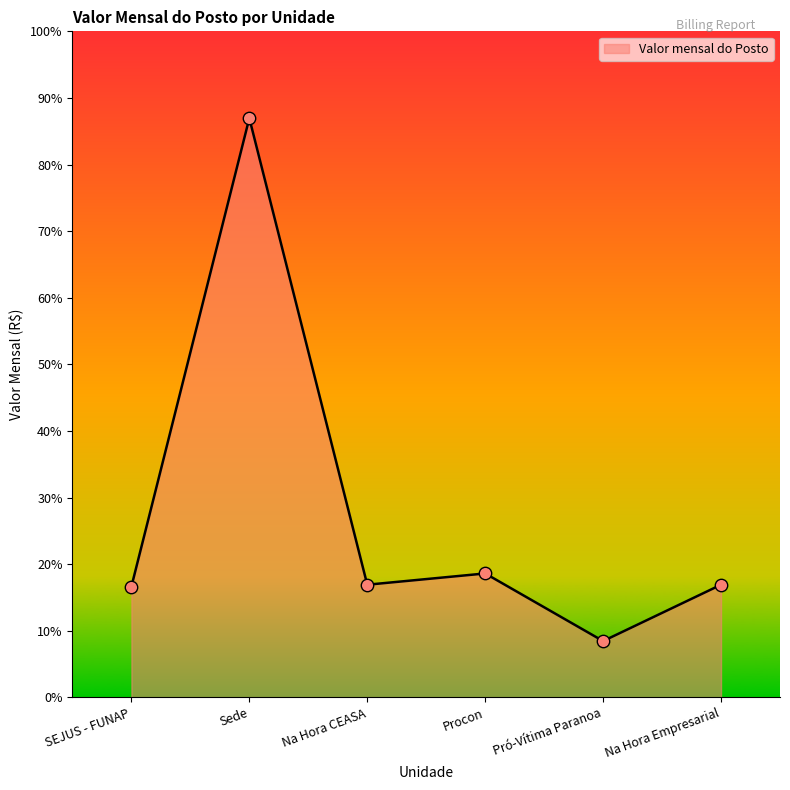

What is the change in value from Sede to Pró-Vítima Paranoa?

-24554.1